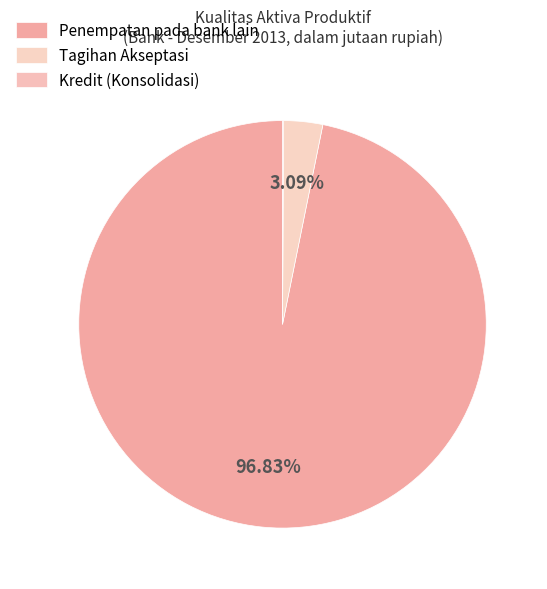

Is there any slice that represents more than half of the pie?

Yes